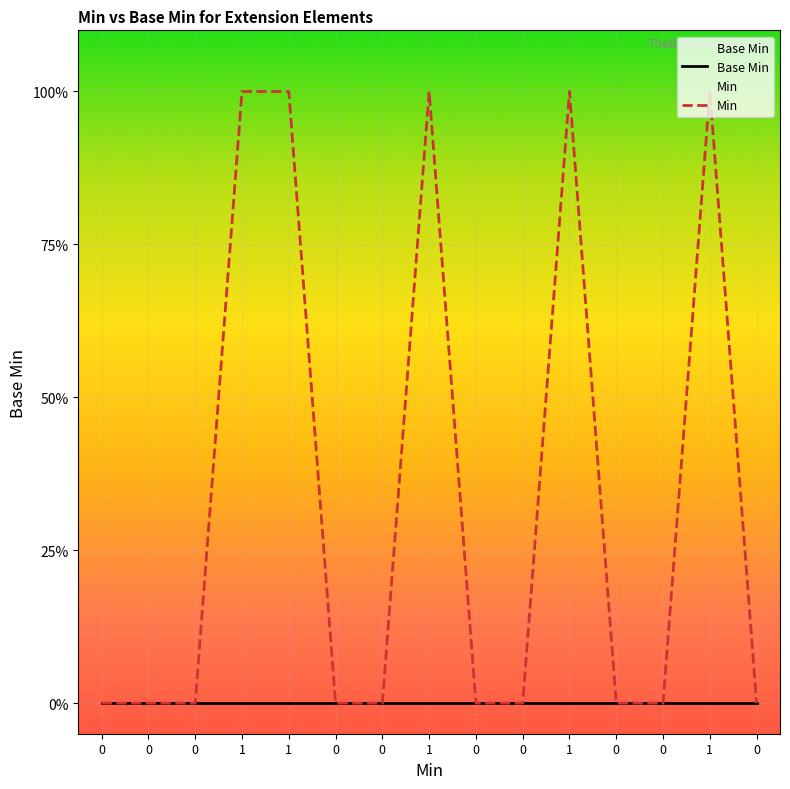

List the series in order of their overall mean, lowest first.

Base Min, Min